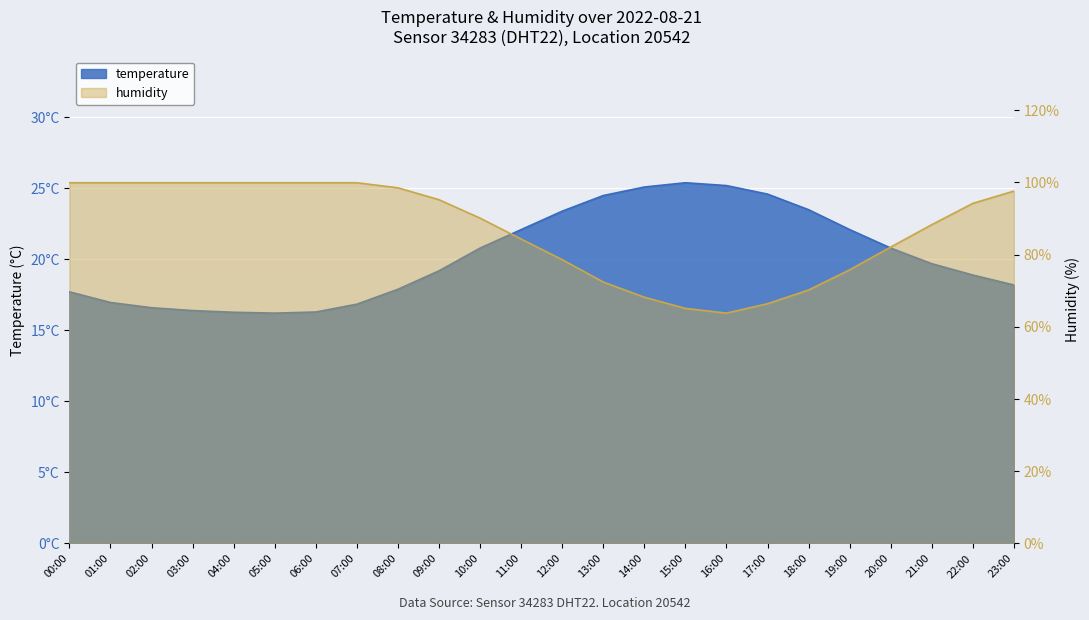

At how many categories does at least one series exceed 54?

24